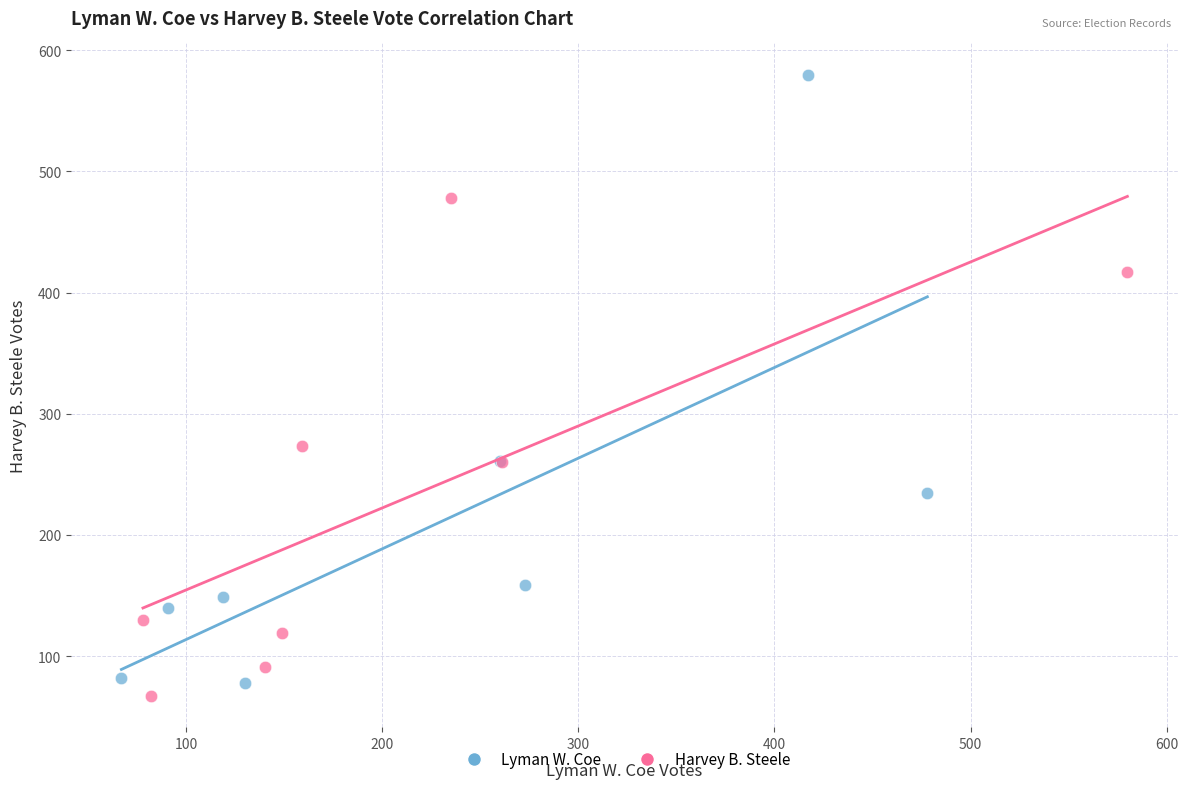

Which series has the widest spread of Y values?

Lyman W. Coe